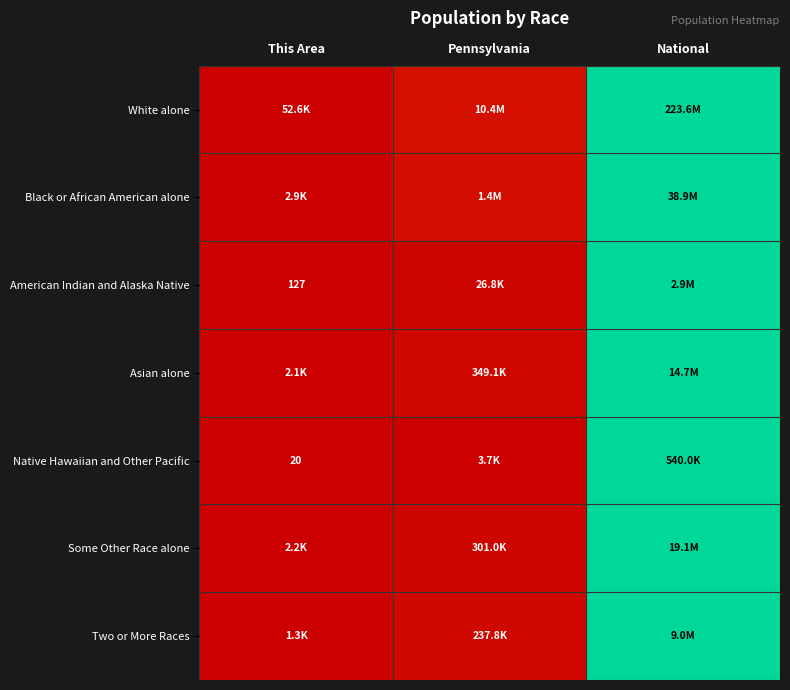

List the labels in order of White alone value, smallest first.

This Area, Pennsylvania, National